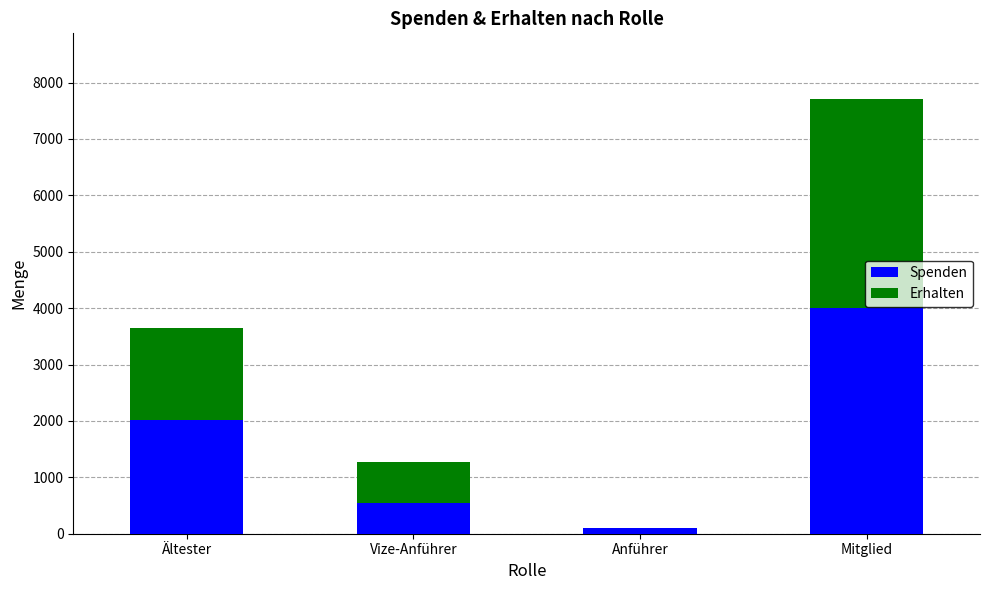

At which category is the sum across all series the highest?

Mitglied